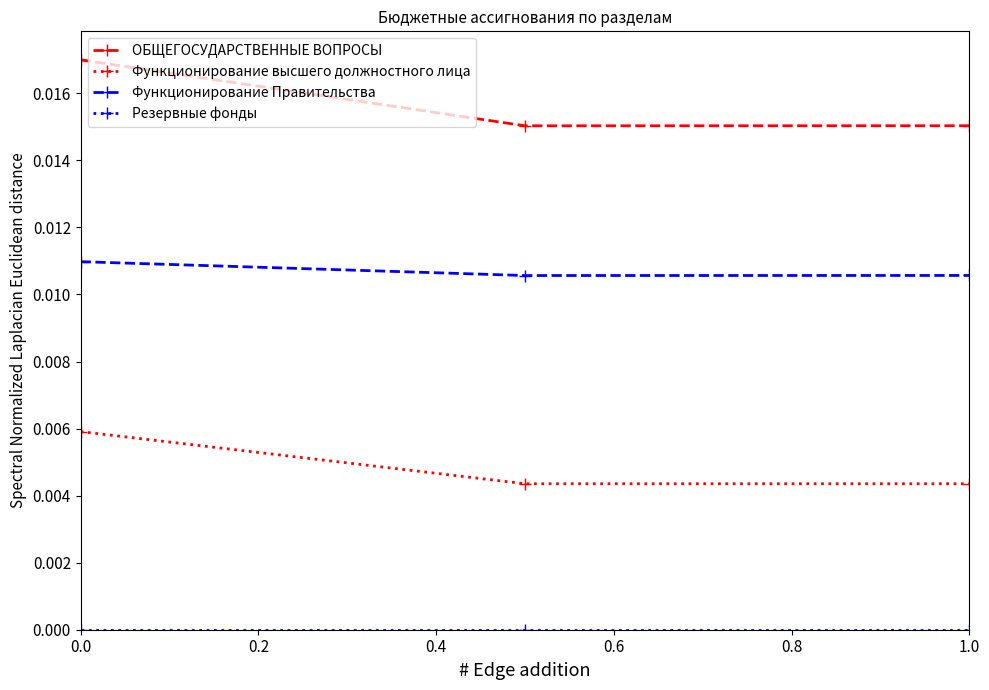

Which series has the largest range (max minus min)?

ОБЩЕГОСУДАРСТВЕННЫЕ ВОПРОСЫ